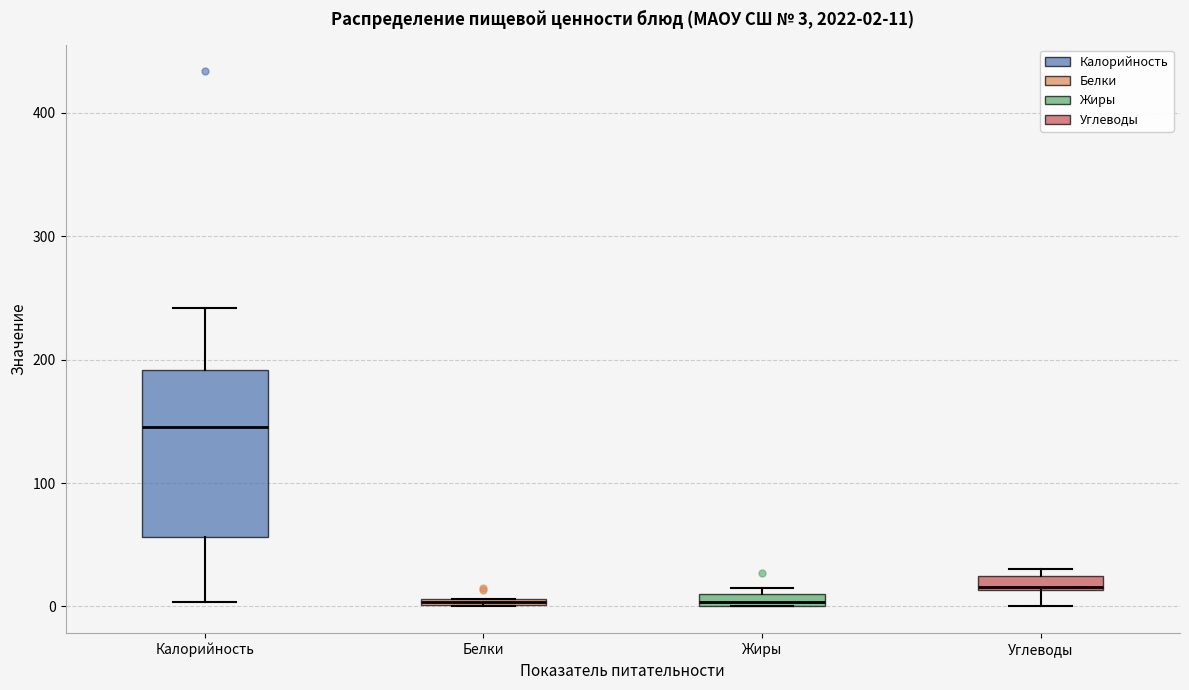

Comparing the boxes themselves (not the whiskers), which one is the tallest?

Калорийность